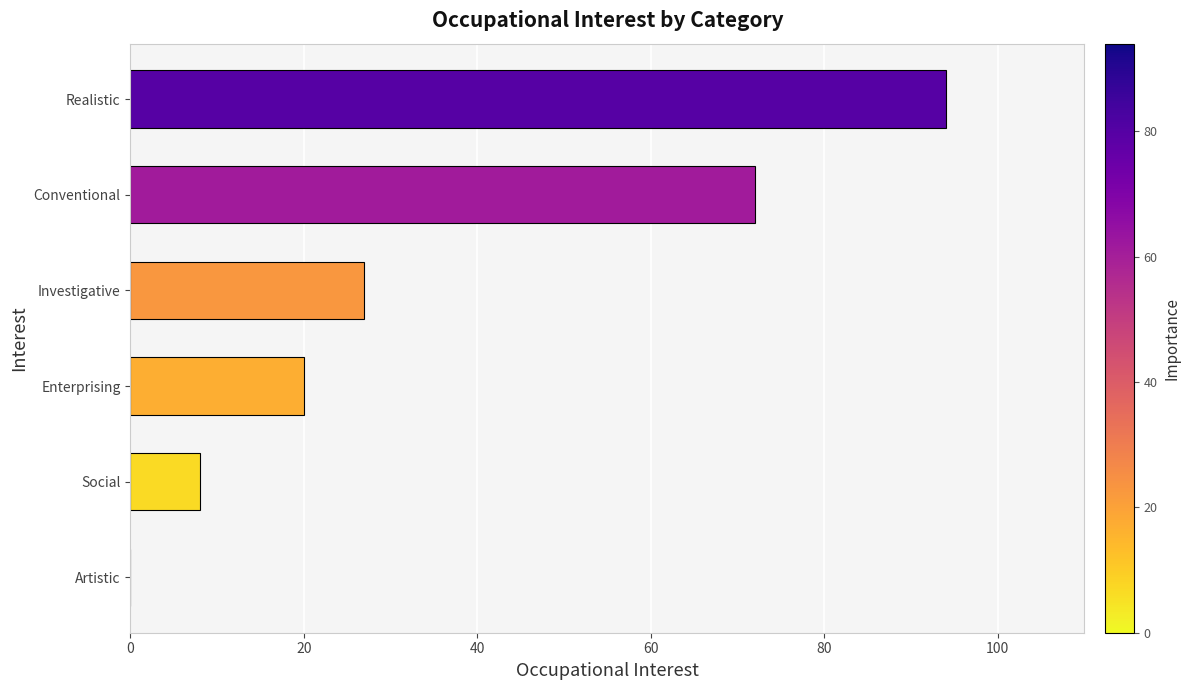

Where is the data nearest to the value 47?

Investigative